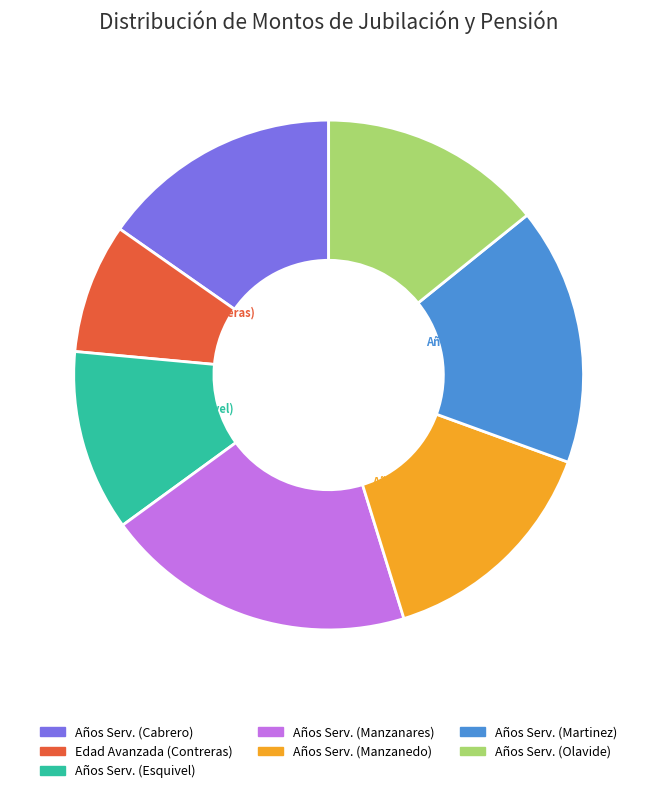

To the nearest percent, what is the difference between the largest and smallest slice percentages?

12%